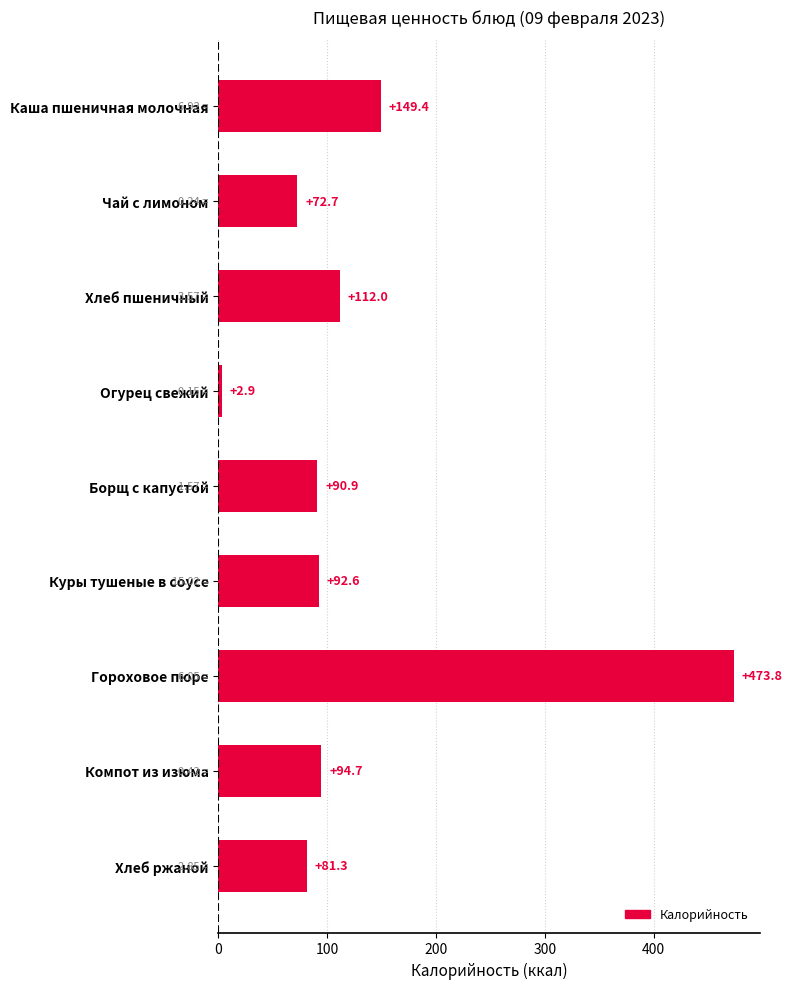

What is the label of the 9th bar from the bottom?

Каша пшеничная молочная